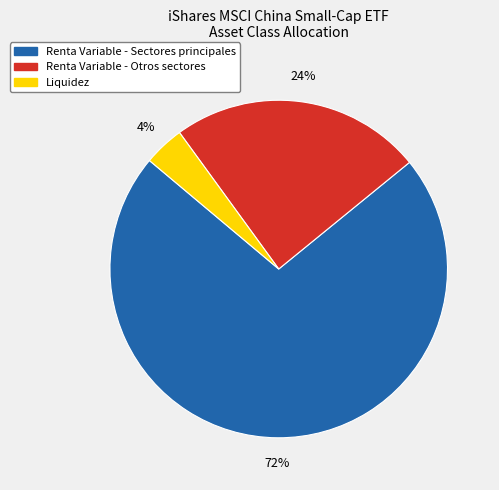

How many segments does this pie chart have?

3